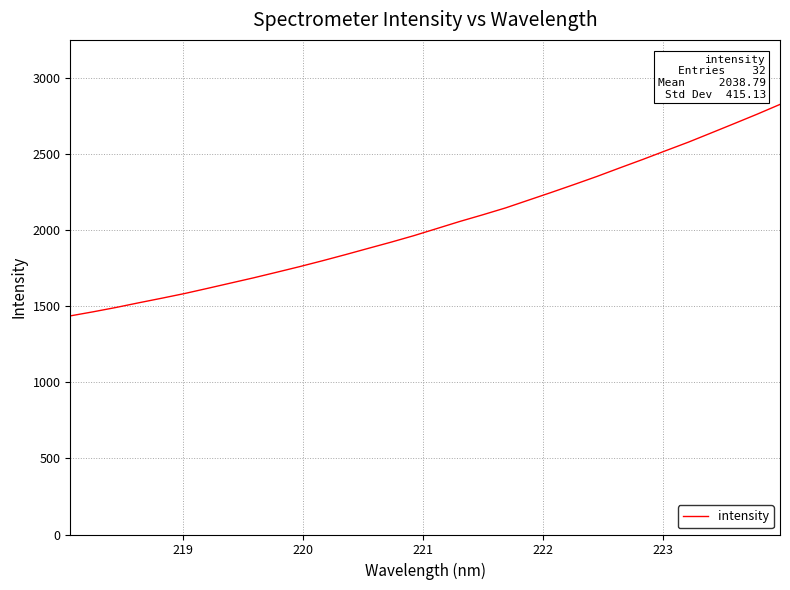

What is the maximum value shown in the chart?

2827.7